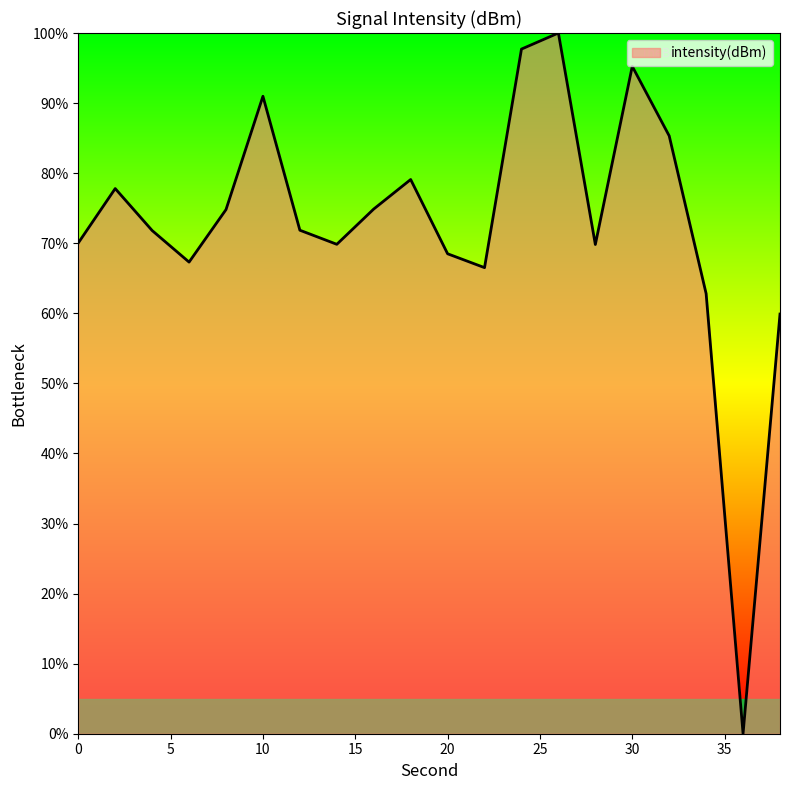

What is the change in value from 34 to 38?

-2.9